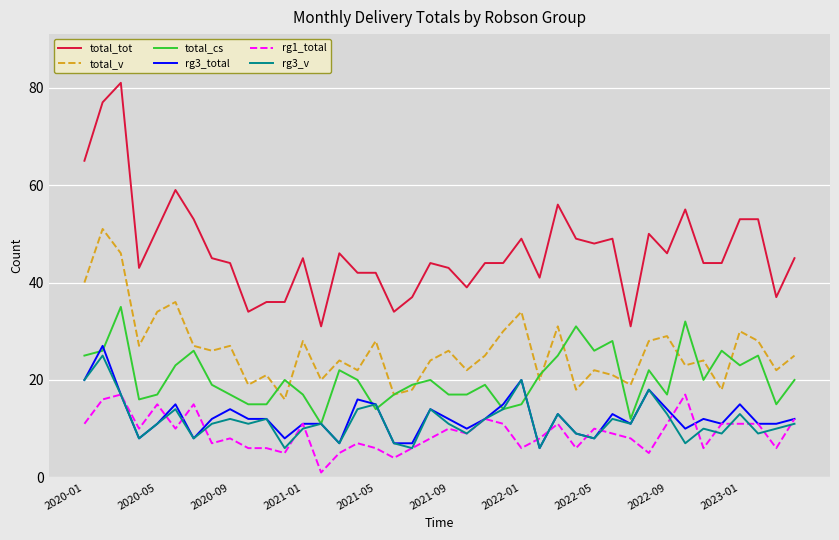

Which series has the largest range (max minus min)?

total_tot